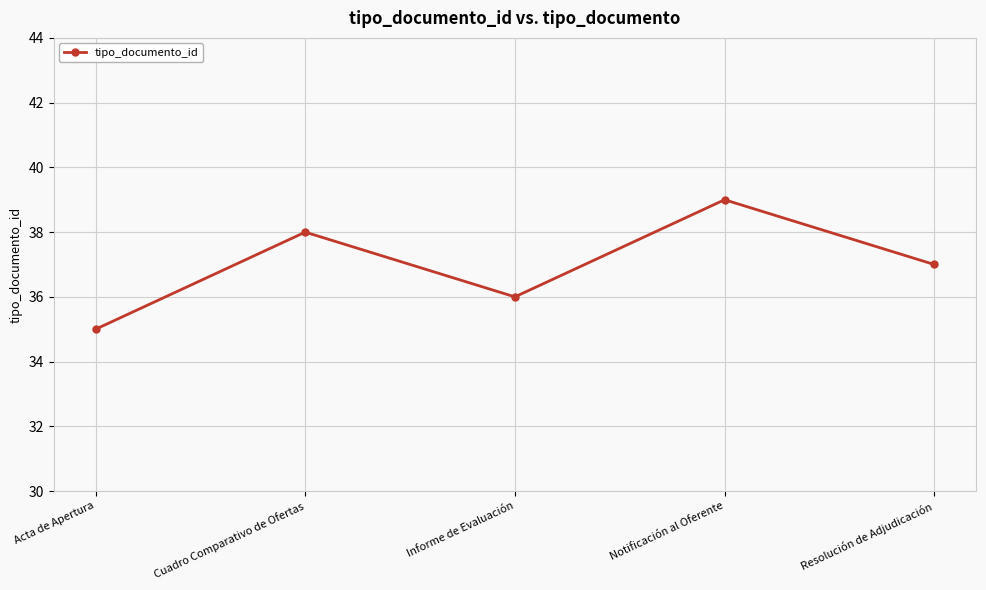

What position from the left is Acta de Apertura?

1